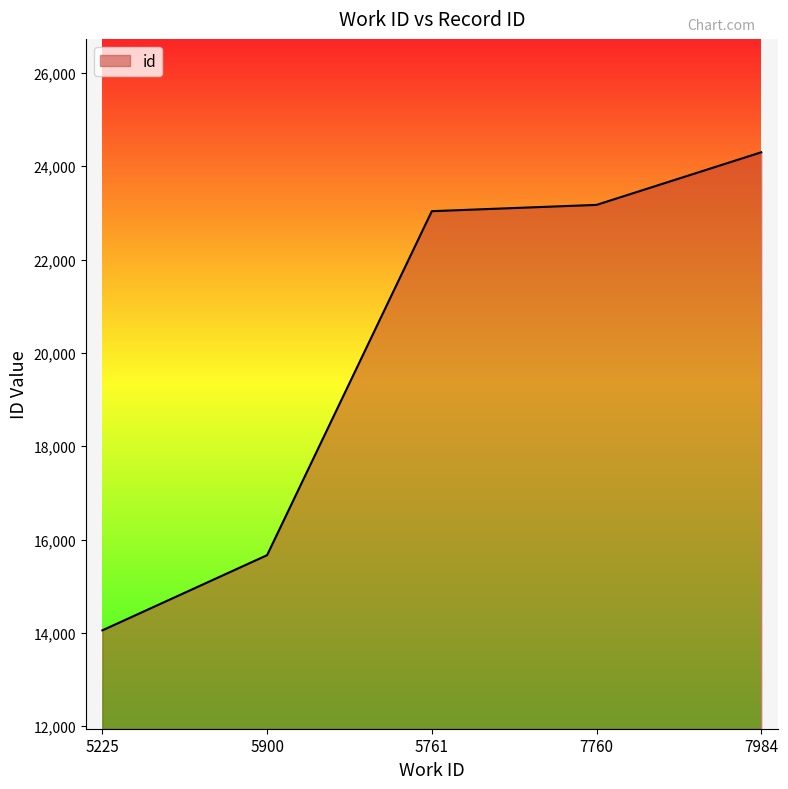

True or false: the data has more than 1 interior local peaks.

False